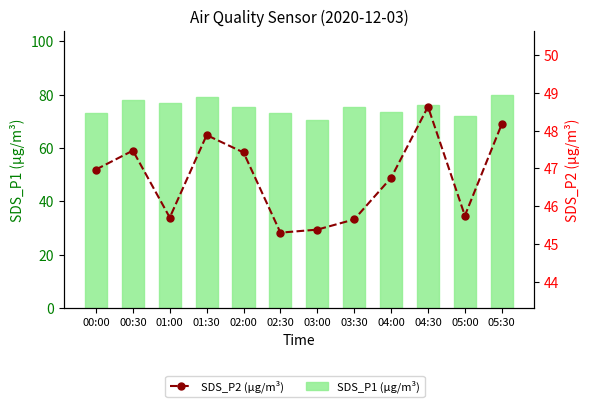

At which category does the chart reach its peak across all series?

05:30